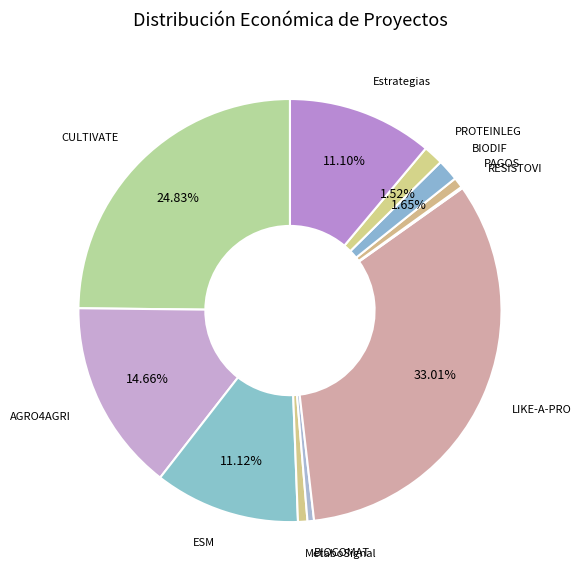

To the nearest percent, what is the difference between the largest and smallest slice percentages?

33%